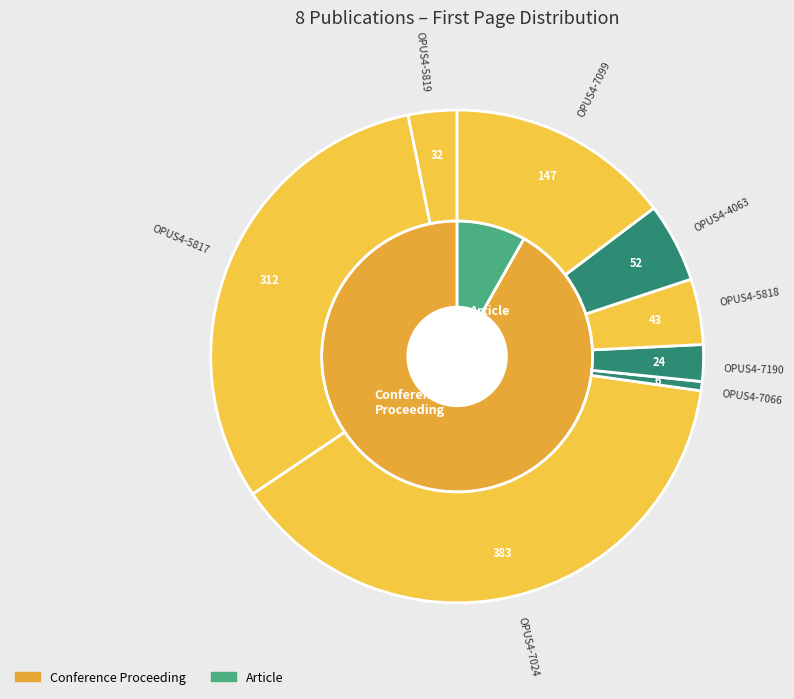

Does OPUS4-7190 account for over 50% of the chart?

No